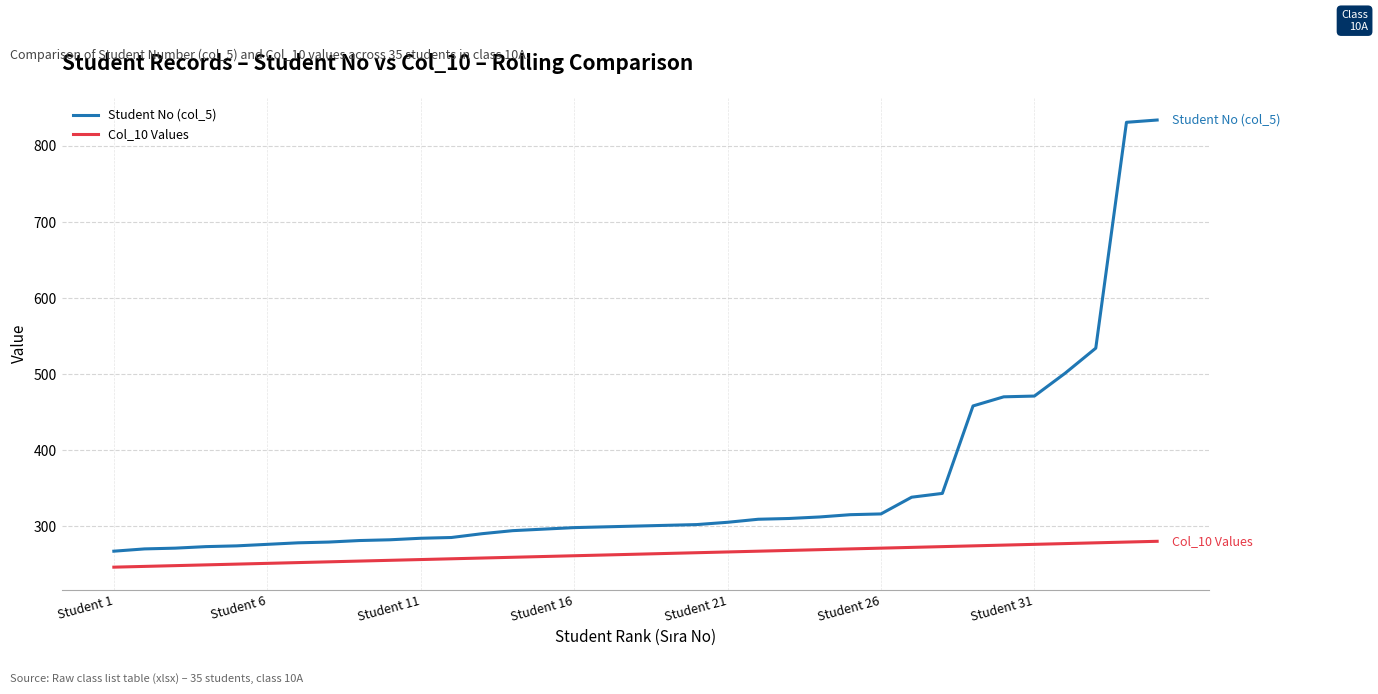

What is the maximum value for Student No (col_5)?

834